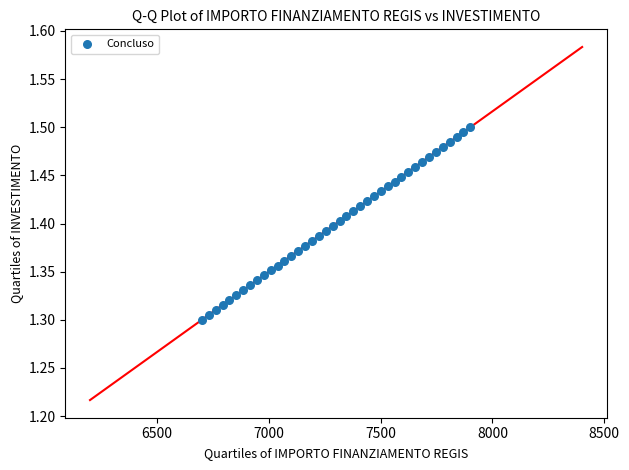

What is the range of X values (max minus min)?

1200.0